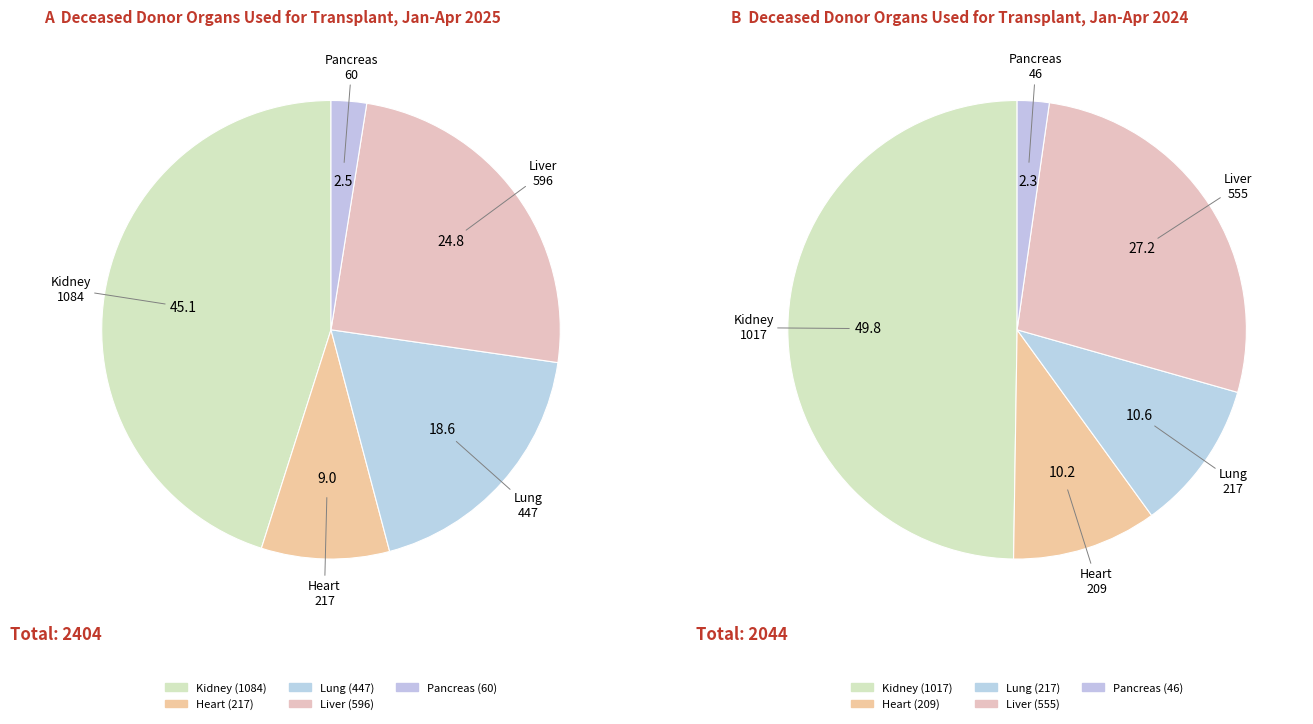

Rank the series by their maximum value, from highest to lowest.

values_2025, values_2024